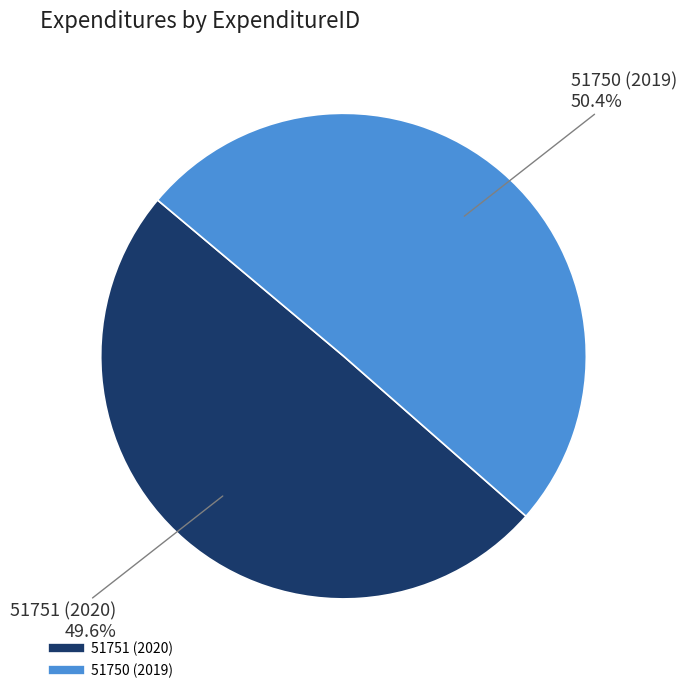

The 51750 (2019) slice represents 45% of the pie. True or false?

False